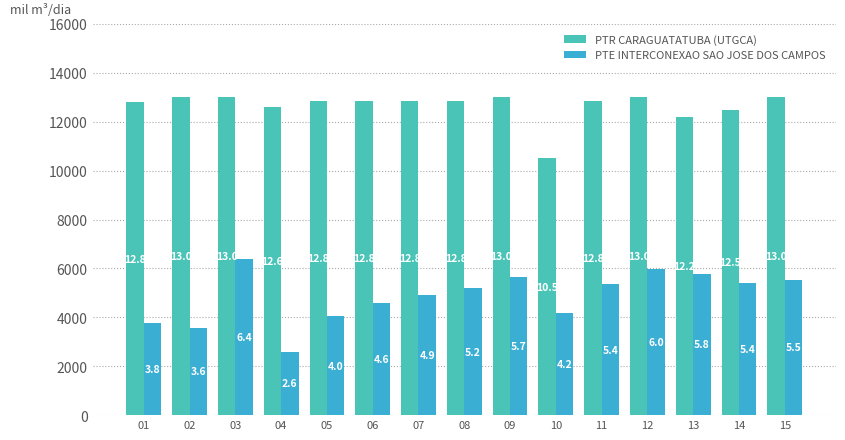

At how many categories does at least one series exceed 4860?

15